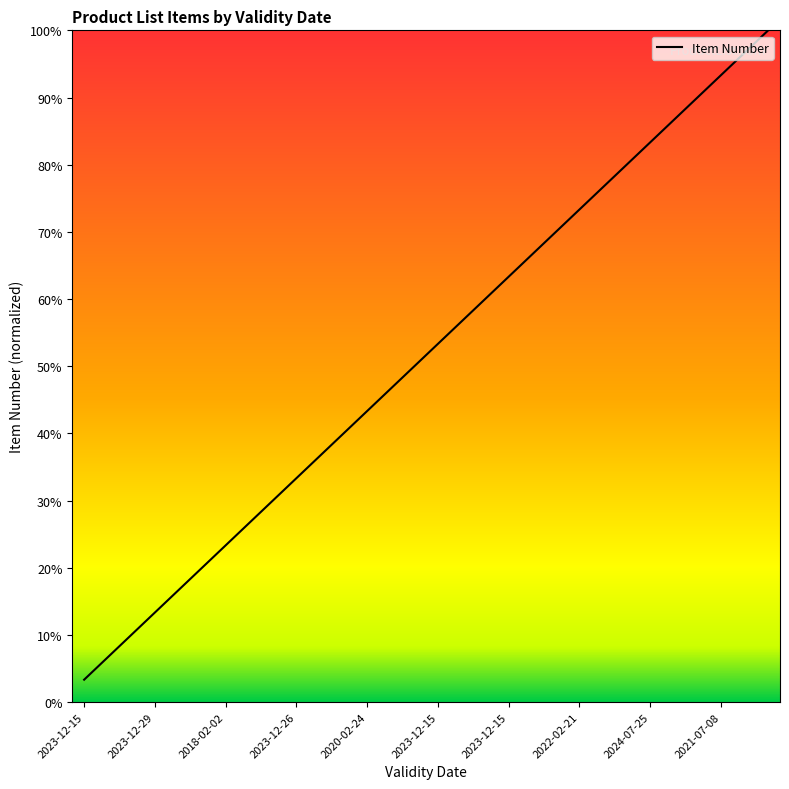

What is the minimum value shown in the chart?

3.3